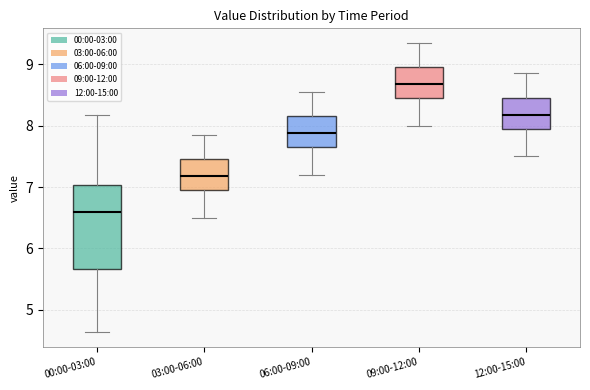

Which box has the highest median line?

09:00-12:00